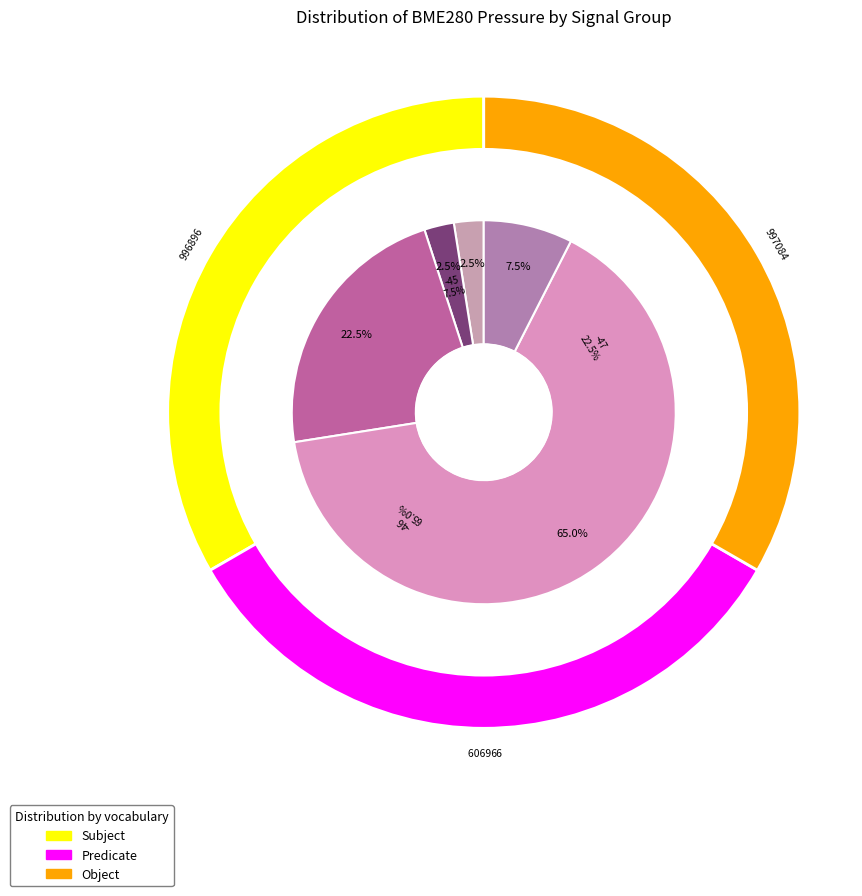

Is it true that 1 is 15% of the pie?

False